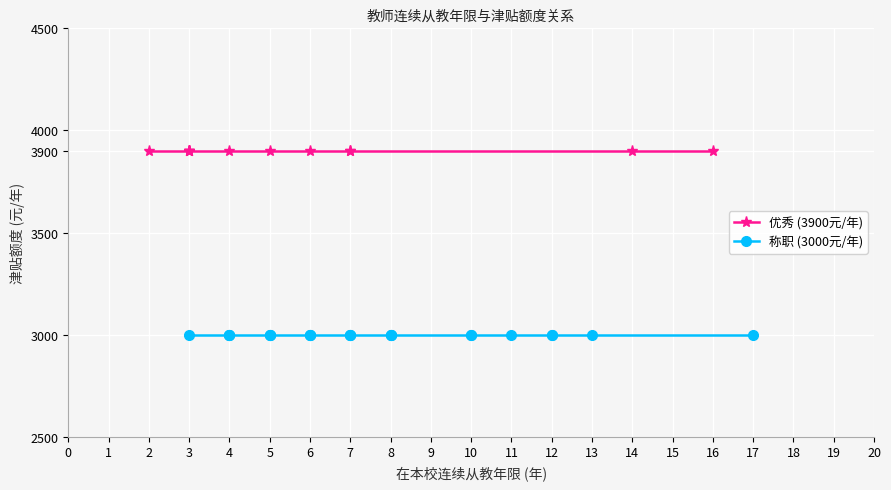

The 称职 (3000元/年) series shows 3000 at 7. True or false?

True